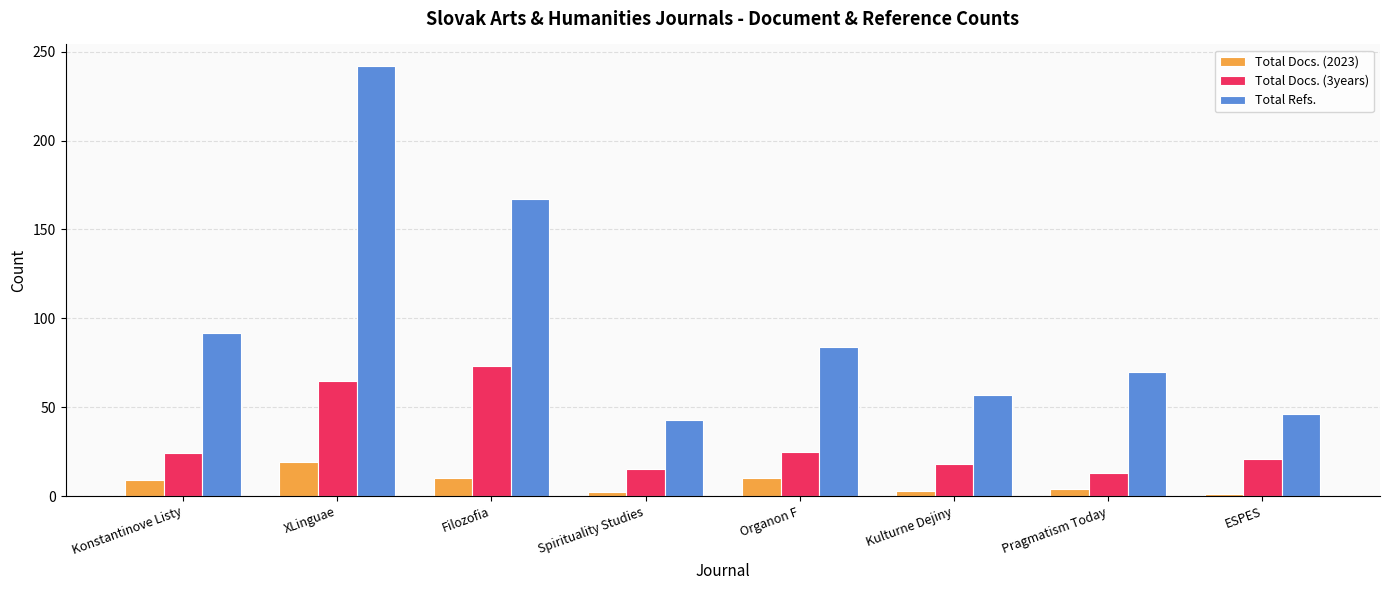

What is the difference between the maximum and minimum values in the Total Docs. (2023) series?

18